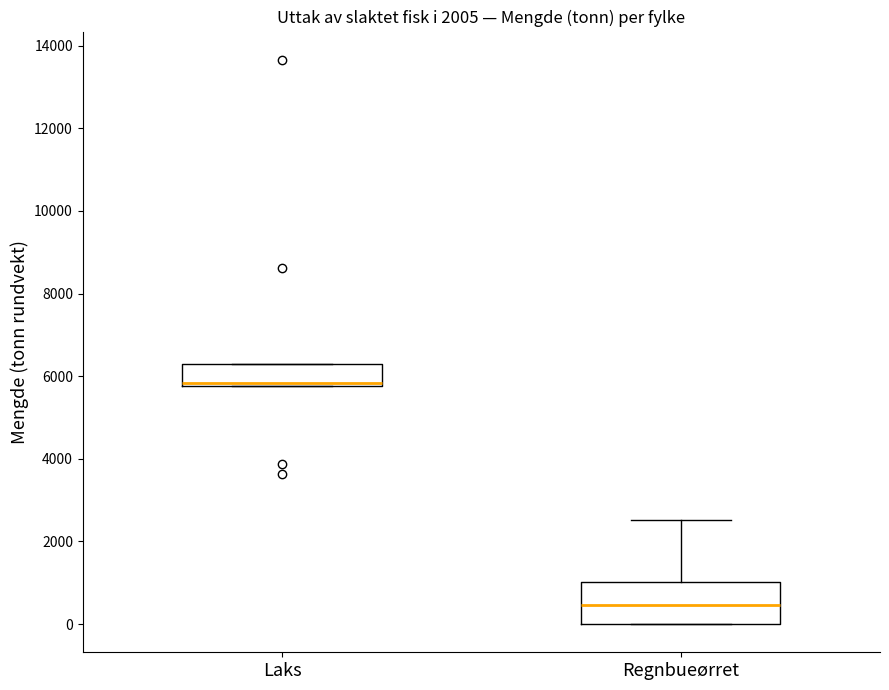

Reading left to right, read every box against the y-axis: the position of its median line, the range the box covers, and the ends of its whiskers. The values are not printed on the chart, so give them approximately, as read against the axis.

Laks: median 5800 (just above the box's lower edge), box 5800 to 6200, whiskers 5800 to 6200
Regnbueørret: median 400, box 0 to 1000, whiskers 0 to 2600